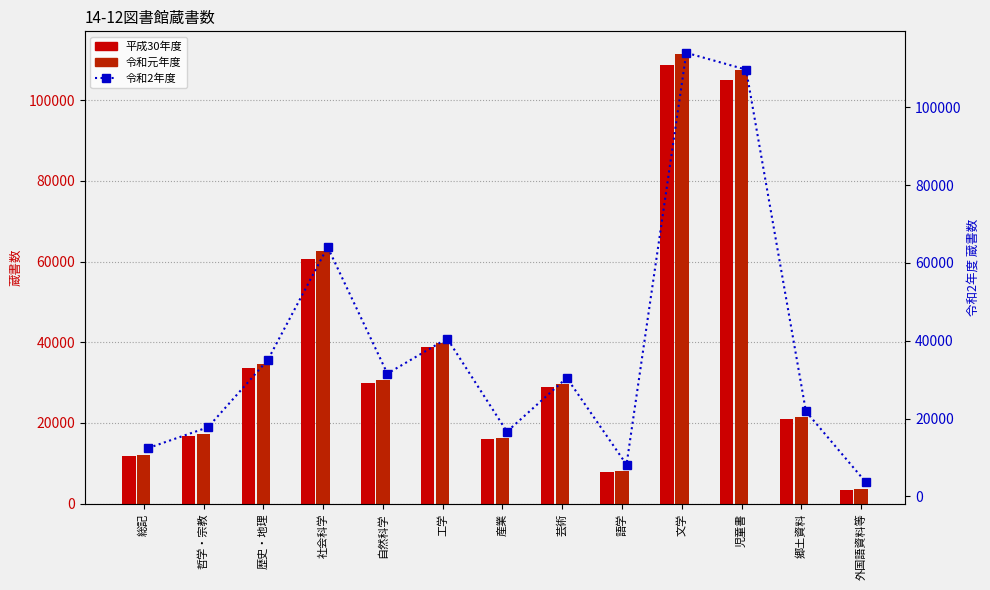

Which category has the highest value in the 令和元年度 series?

文学